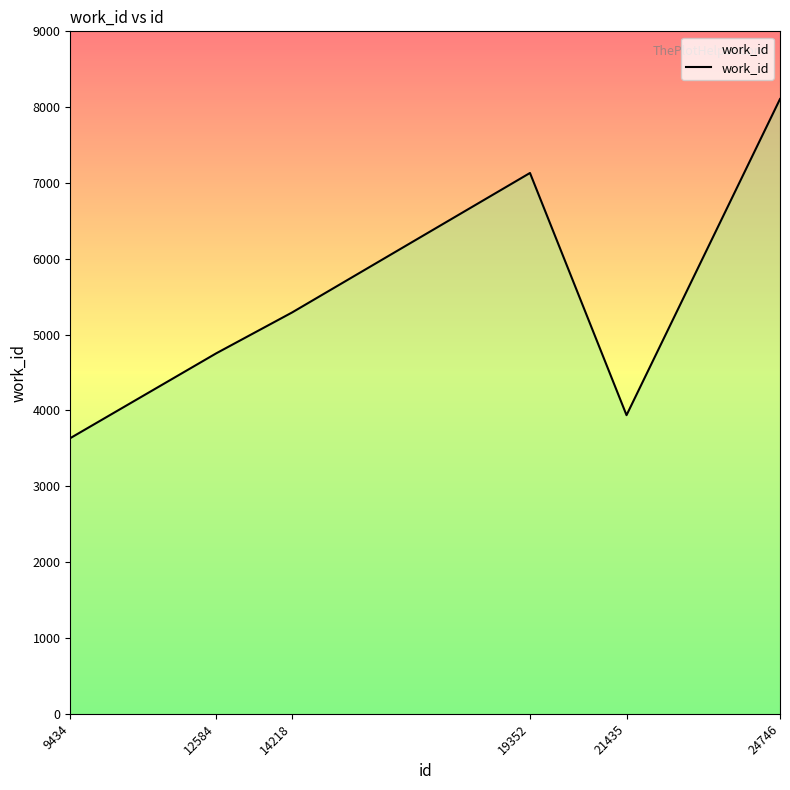

Count the number of categories in the chart.

6